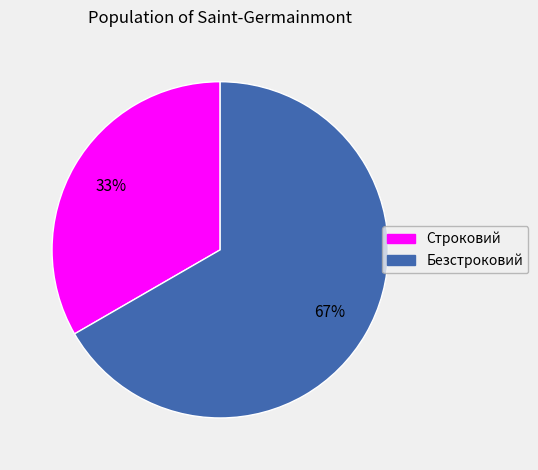

Do Безстроковий and Строковий together represent more than half of the pie?

Yes